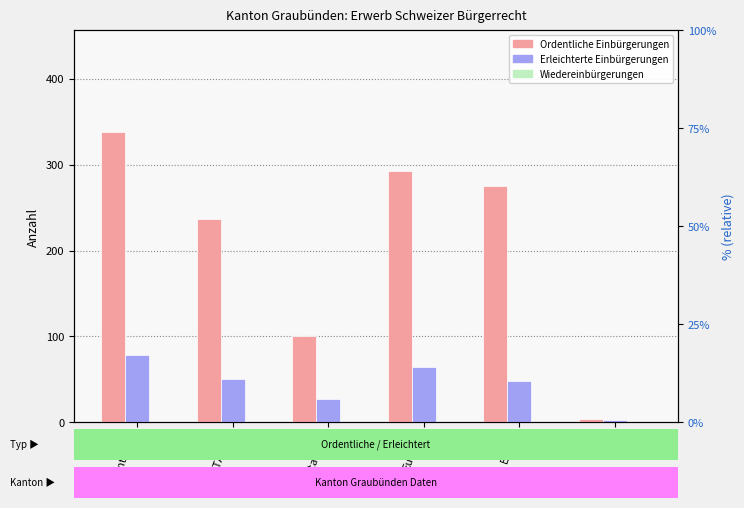

How many series are shown in this chart?

3